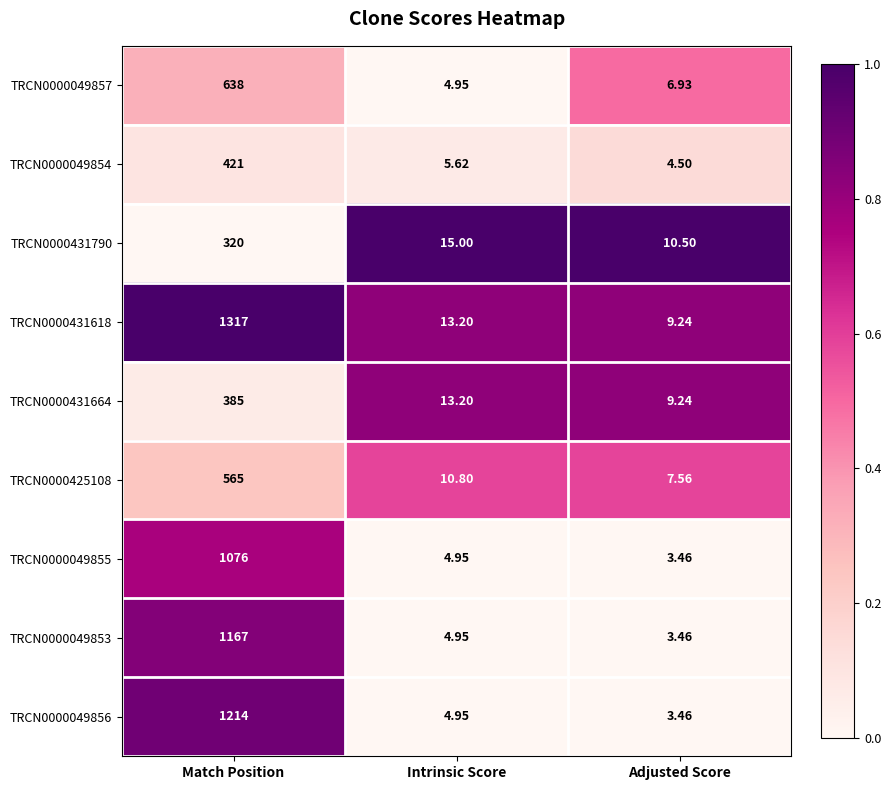

At which category is the sum across all series the highest?

Match Position